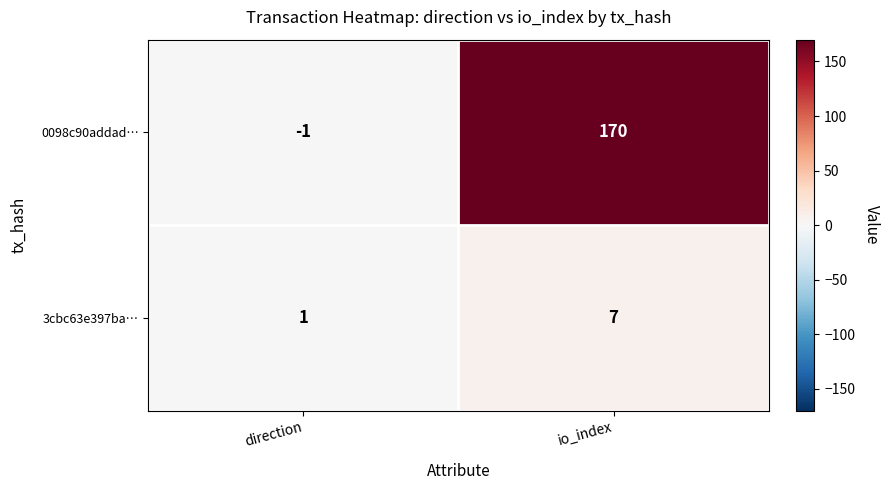

What is the difference between the 3cbc63e397ba… values at io_index and direction?

6